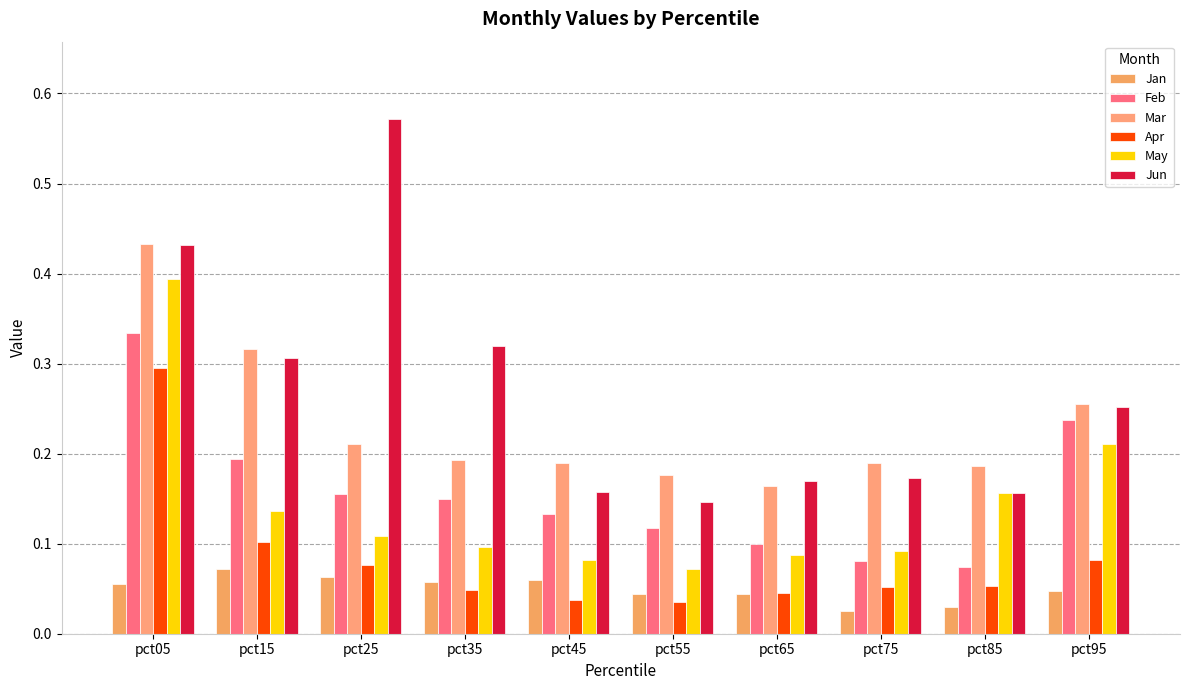

Count the number of data series in this chart.

6